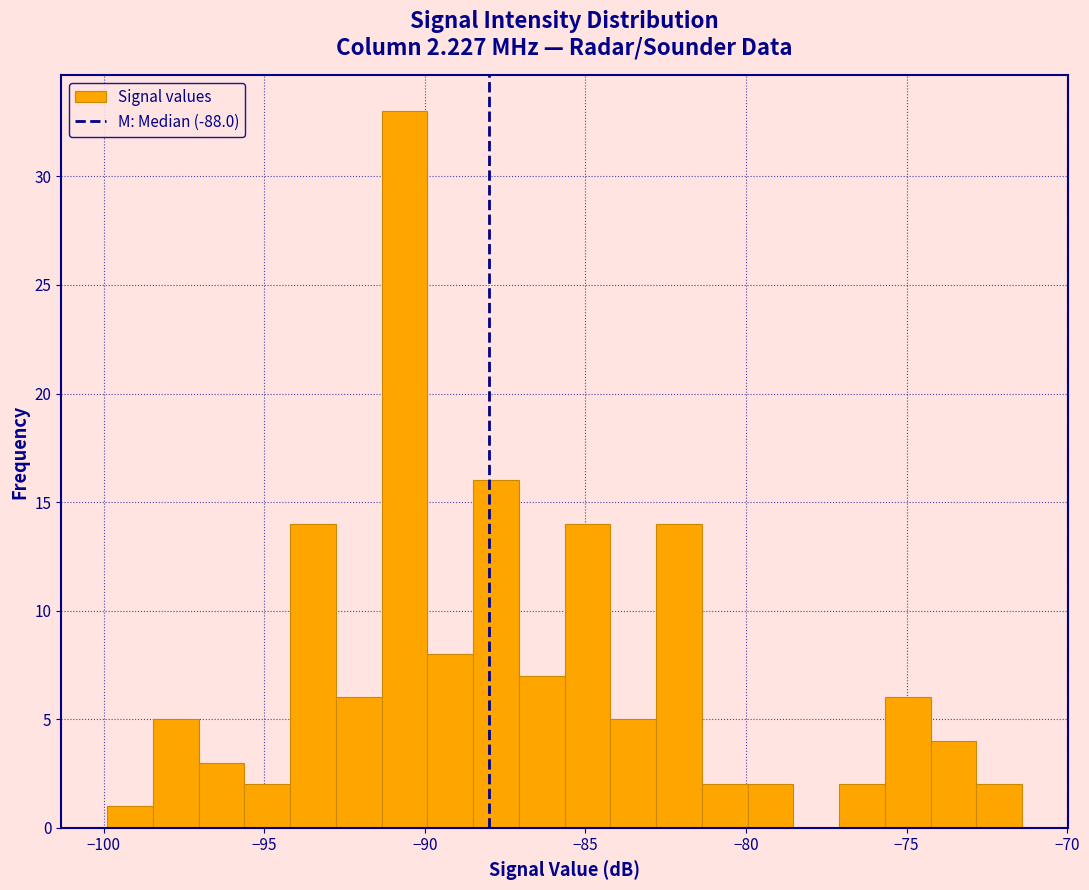

Around what value on the x-axis is the tallest bar? Give the approximate position of its centre, as read against the axis.

-90.5